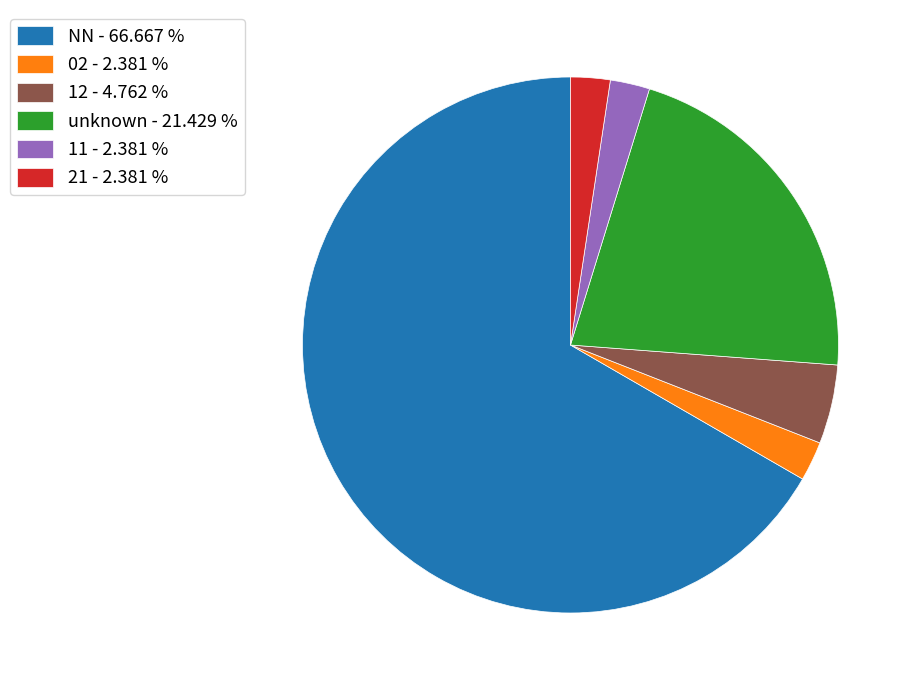

Which category accounts for the majority?

NN - 66.667 %